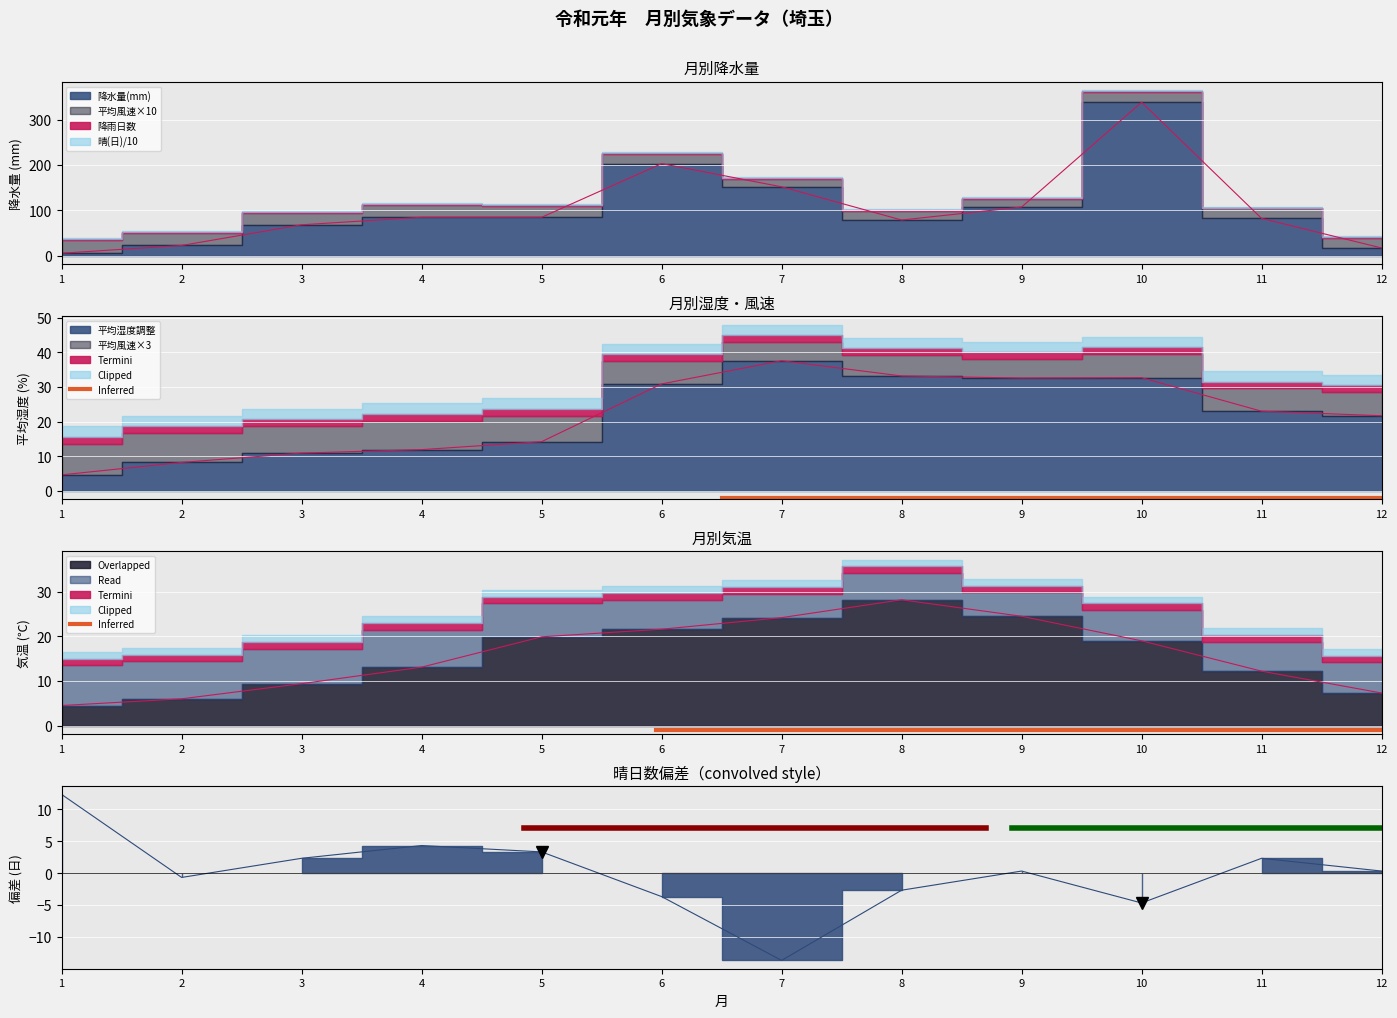

At how many categories does at least one series exceed -12?

12